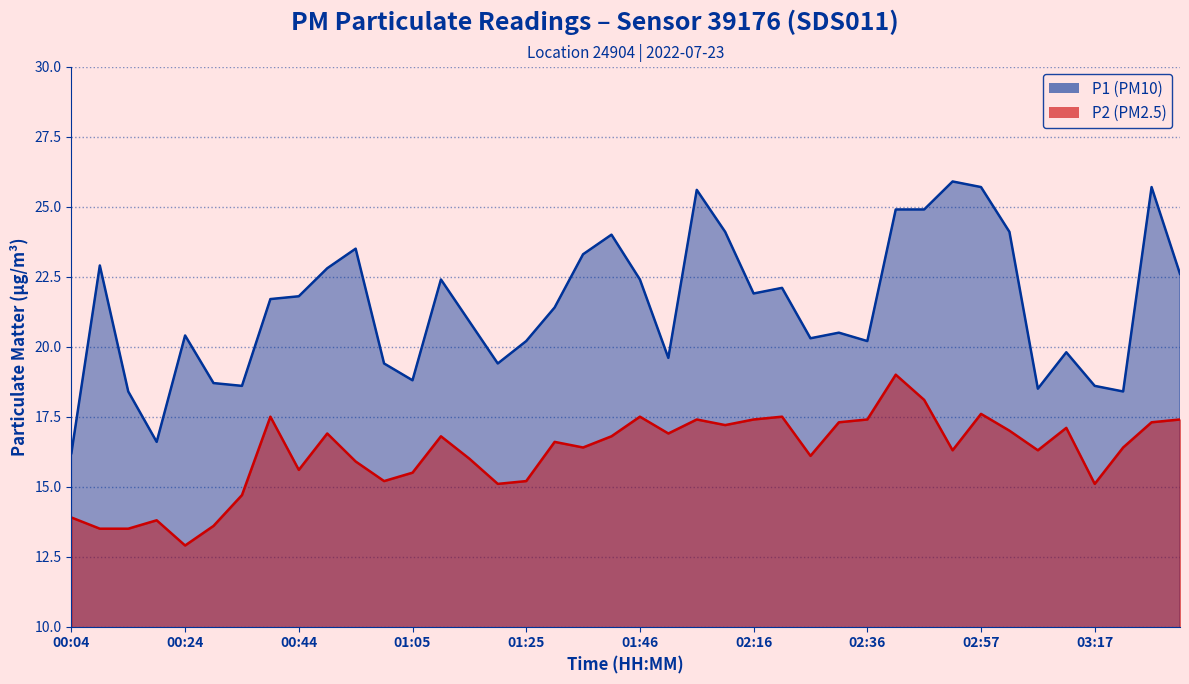

What is the label of the 4th point from the right?

03:17